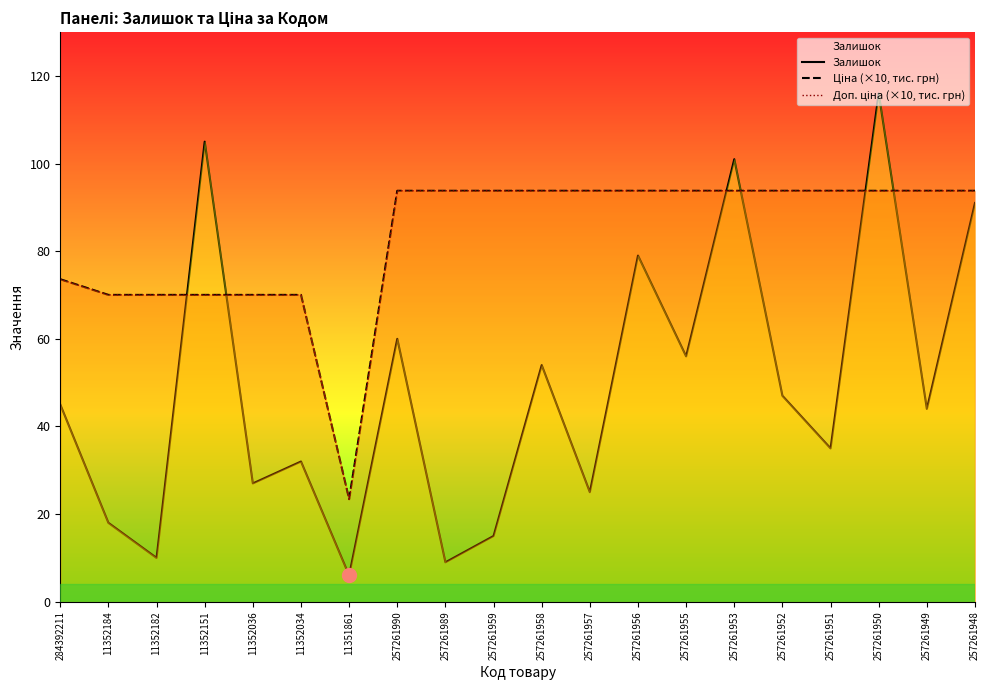

Which category has the lowest value across all series?

11351861